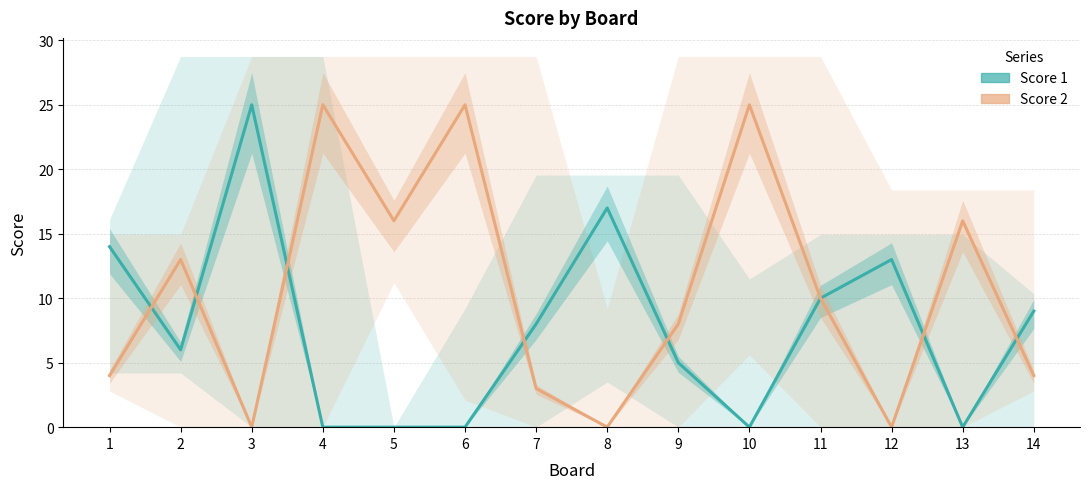

Reading right to left, extract all data points from this chart.

Score 1 line: 9	0	13	10	0	5	17	8	0	0	0	25	6	14
Score 2 line: 4	16	0	10	25	8	0	3	25	16	25	0	13	4